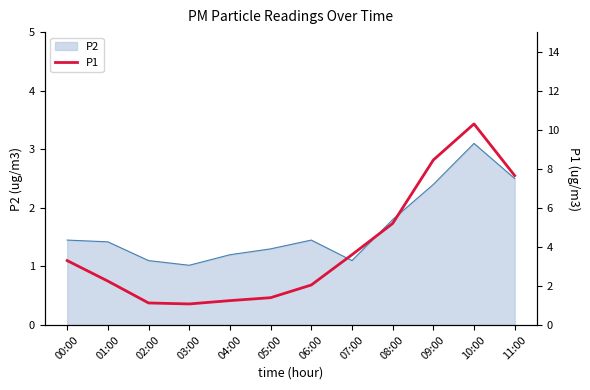

The value at 10:00 is 10.3. True or false?

True